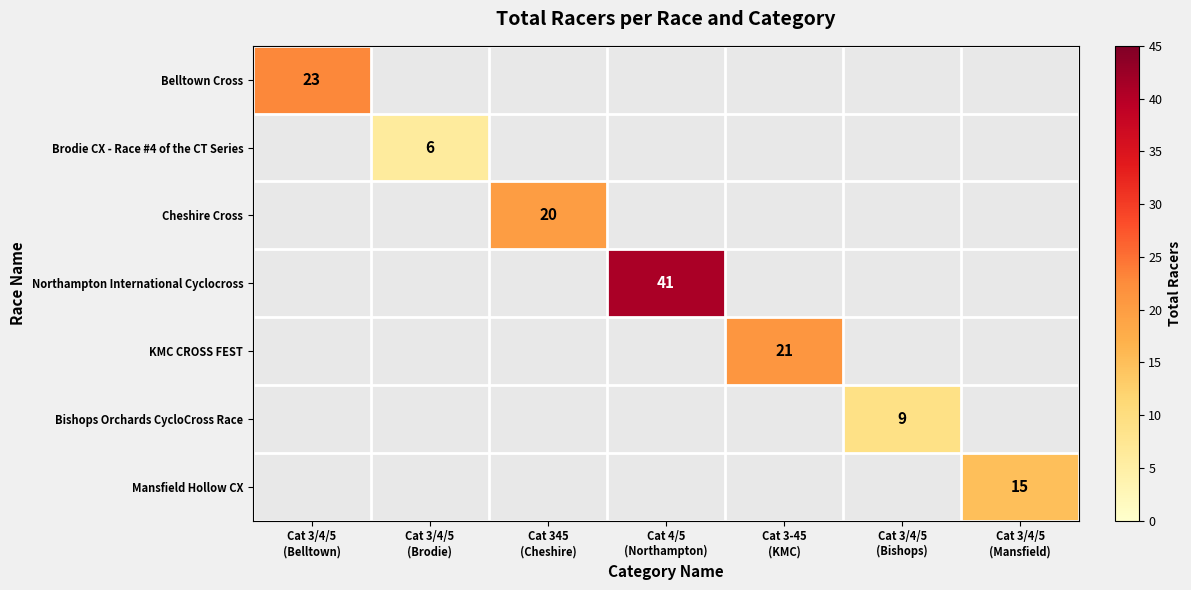

Is the value of Brodie CX - Race #4 of the CT Series at Cat 3-45 (KMC) greater than the value of Belltown Cross at Cat 3/4/5 (Bishops)?

No